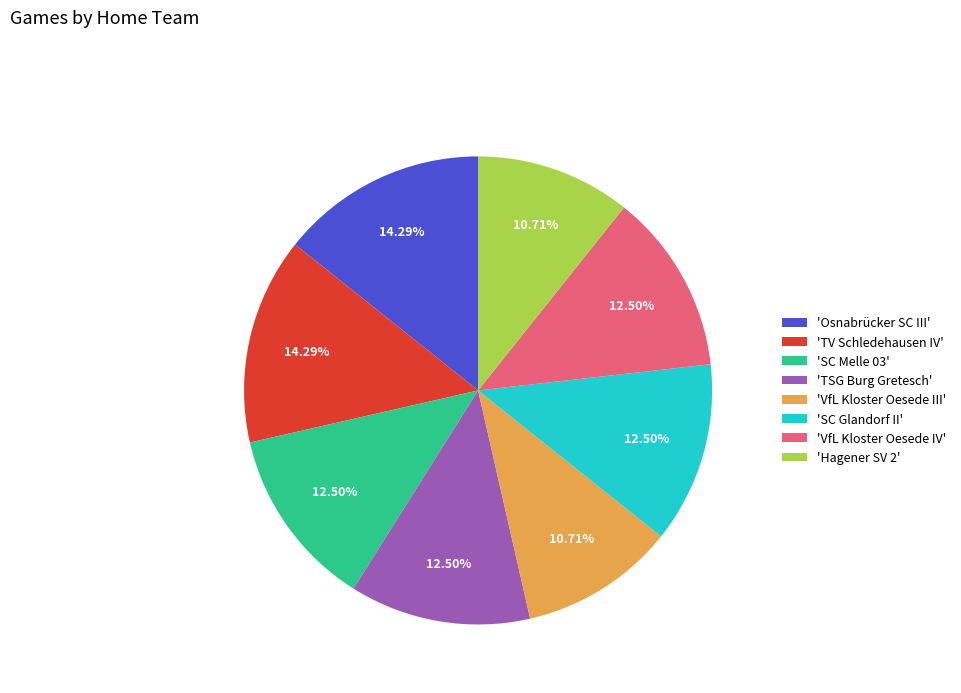

To the nearest percent, what is the difference between the largest and smallest slice percentages?

4%